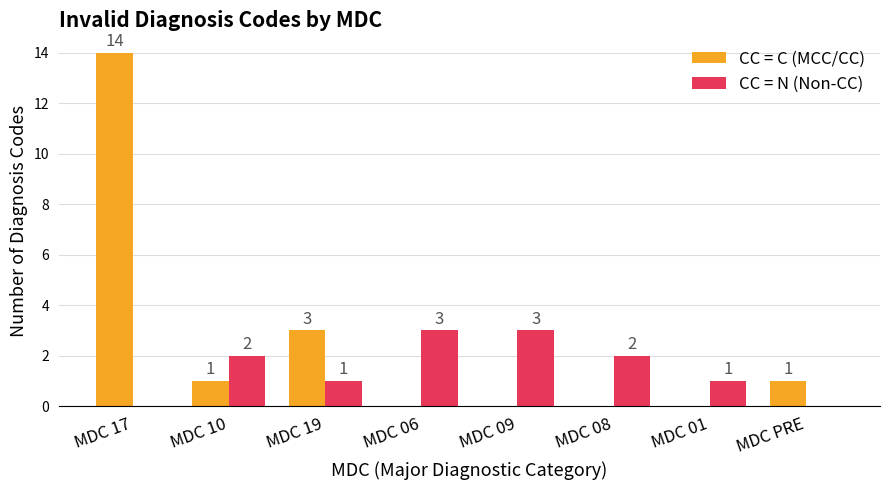

What is the sum of all CC = N (Non-CC) values?

12